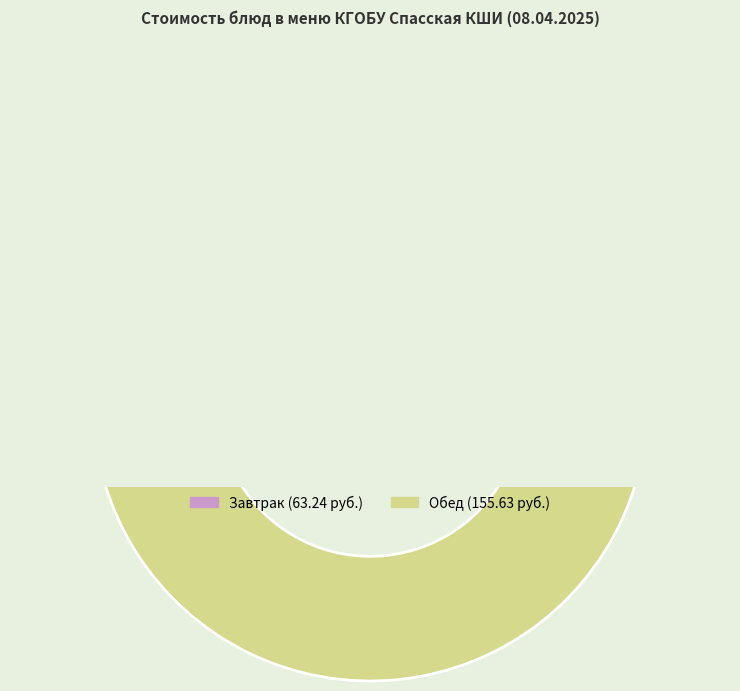

True or false: компот из сухофруктов accounts for 8% of the total.

False